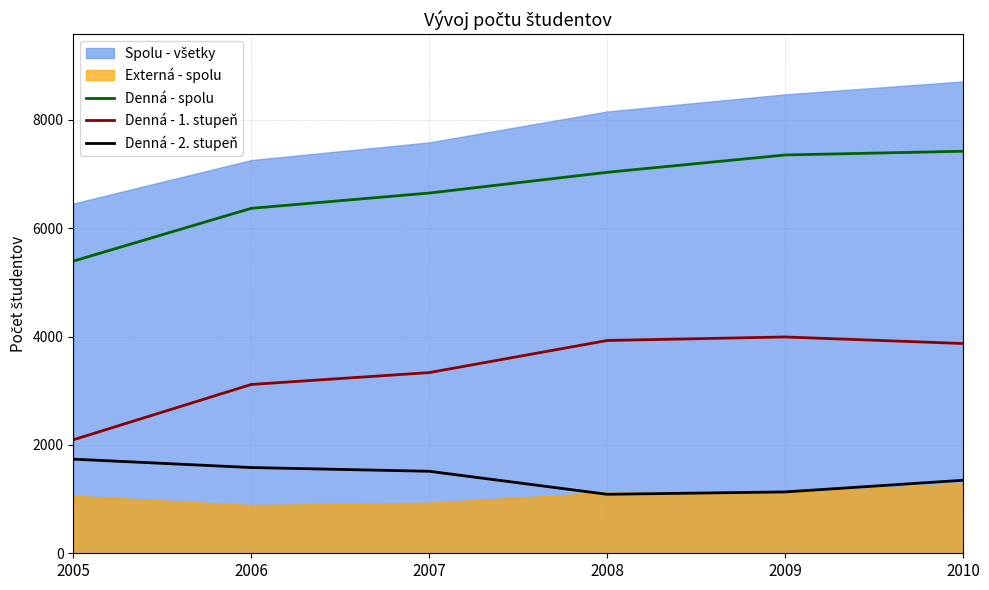

Where is Denná - 1. stupeň nearest to the value 3044?

2006